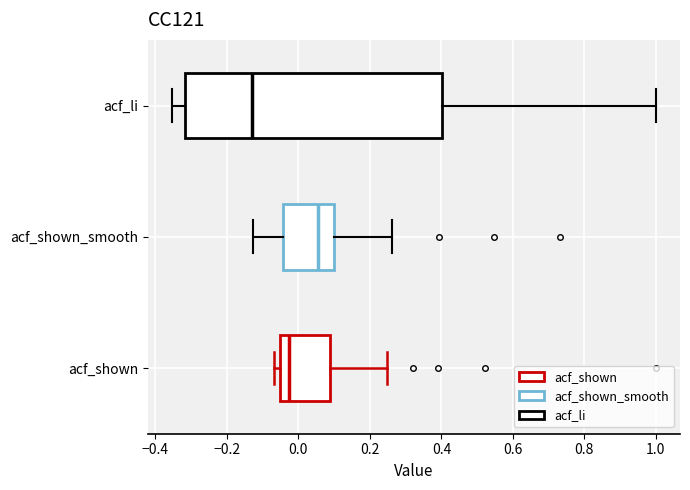

Reading bottom to top, read every box against the x-axis: the position of its median line, the range the box covers, and the ends of its whiskers. The values are not printed on the chart, so give them approximately, as read against the axis.

acf_shown: median -0.02, box -0.06 to 0.08, whiskers -0.06 (just left of the box's left edge) to 0.24
acf_shown_smooth: median 0.06, box -0.04 to 0.10, whiskers -0.12 to 0.26
acf_li: median -0.12, box -0.32 to 0.40, whiskers -0.36 to 1.00